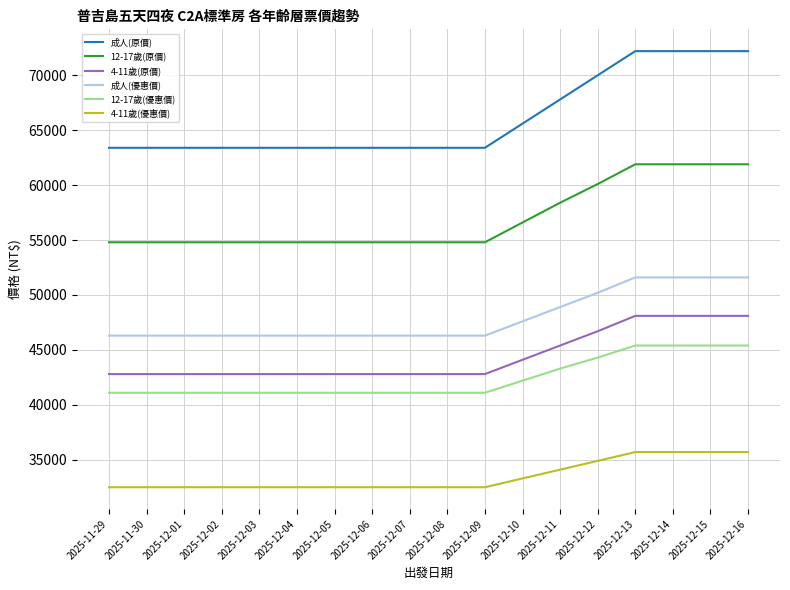

True or false: 4-11歲(優惠價) and 4-11歲(原價) intersect in this chart.

False